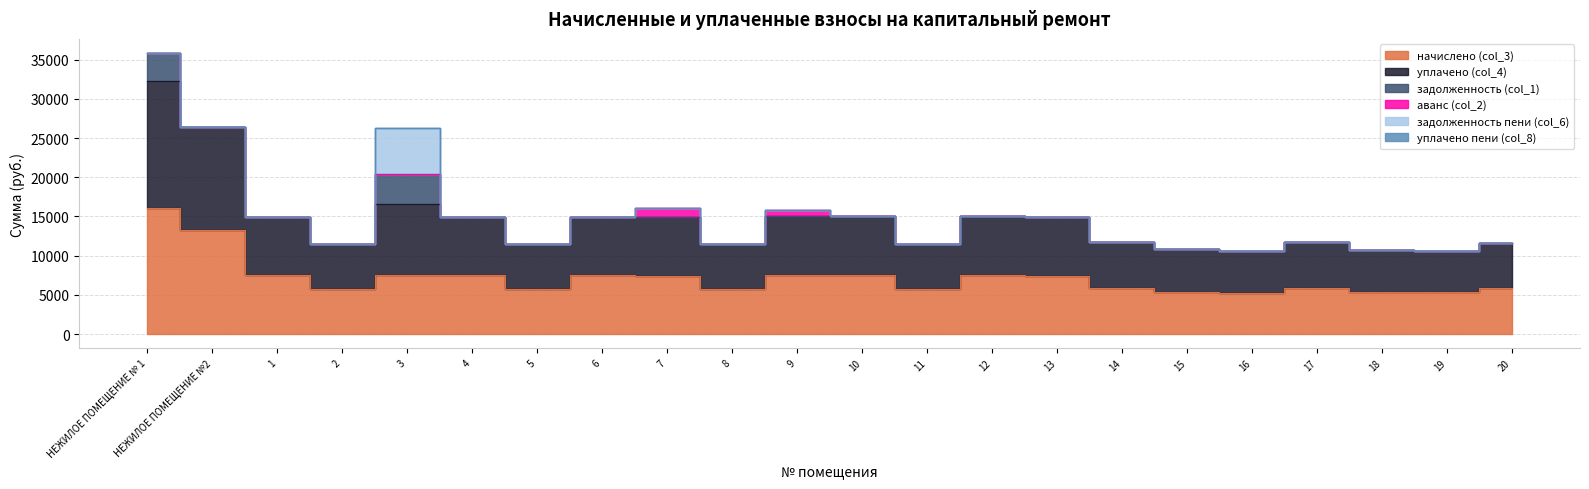

What are all the series names shown in the legend?

начислено (col_3), уплачено (col_4), задолженность (col_1), аванс (col_2), задолженность пени (col_6), уплачено пени (col_8)